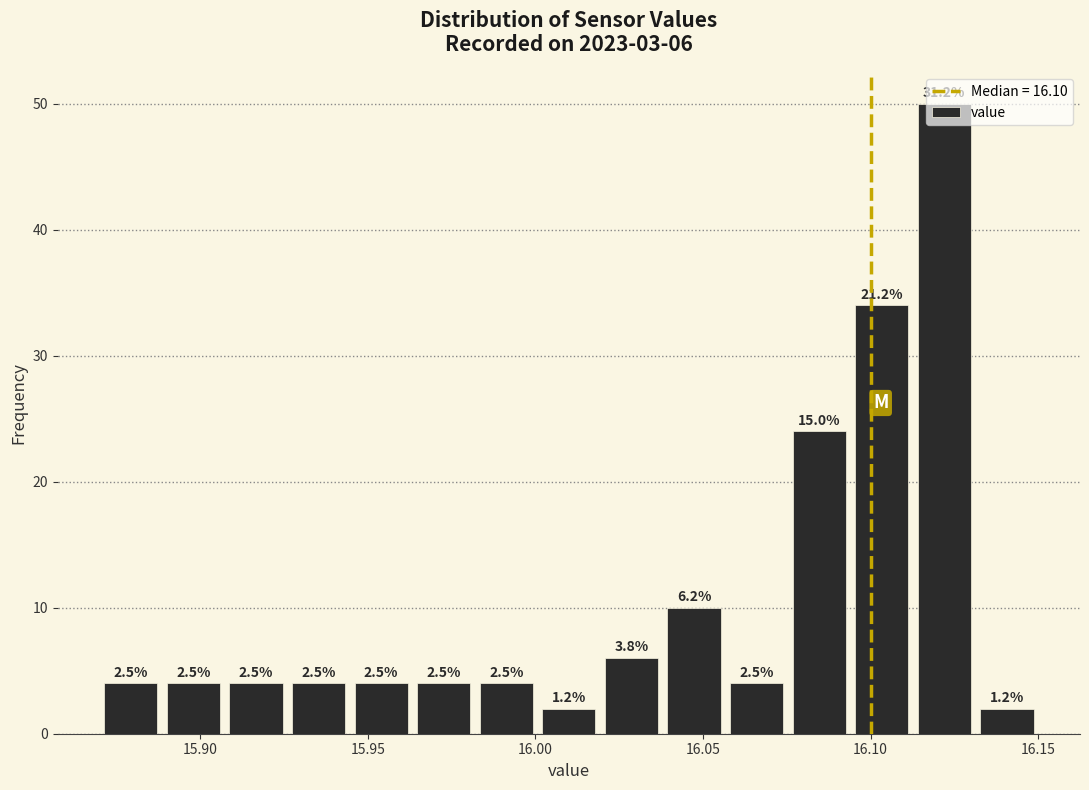

Around what value on the x-axis is the tallest bar? Give the approximate position of its centre, as read against the axis.

16.120